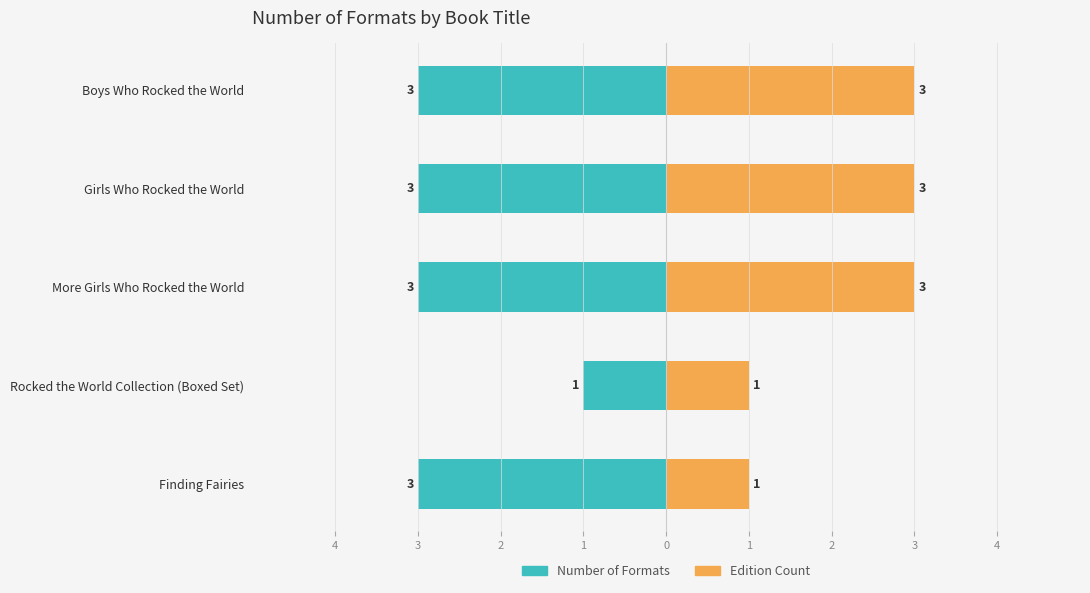

Which series has the widest spread of values?

Number of Formats